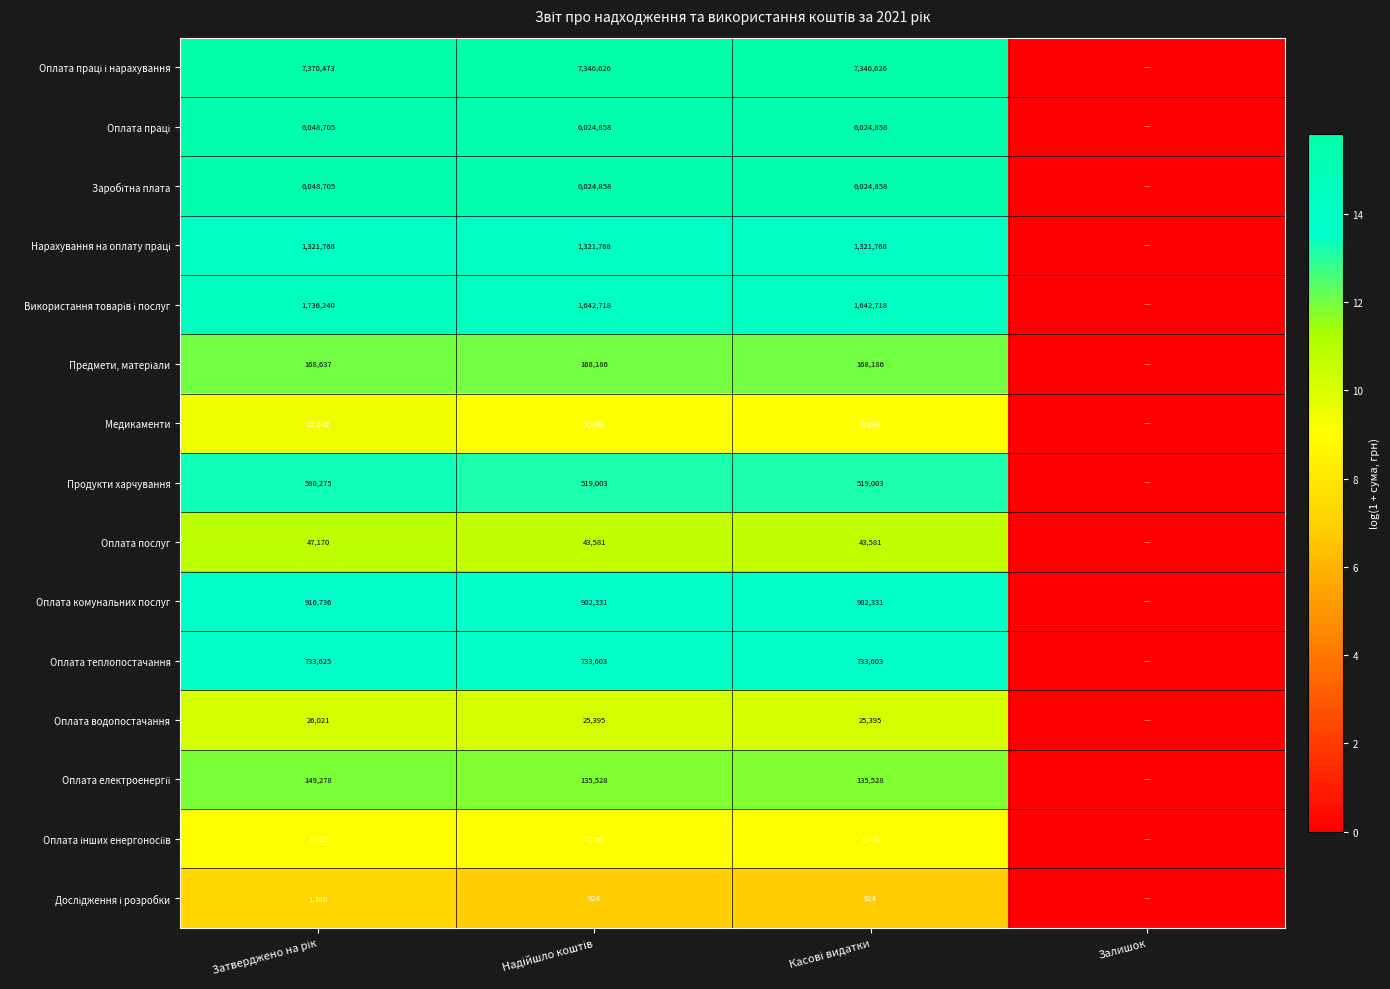

How many data points in Оплата послуг are above 10?

3